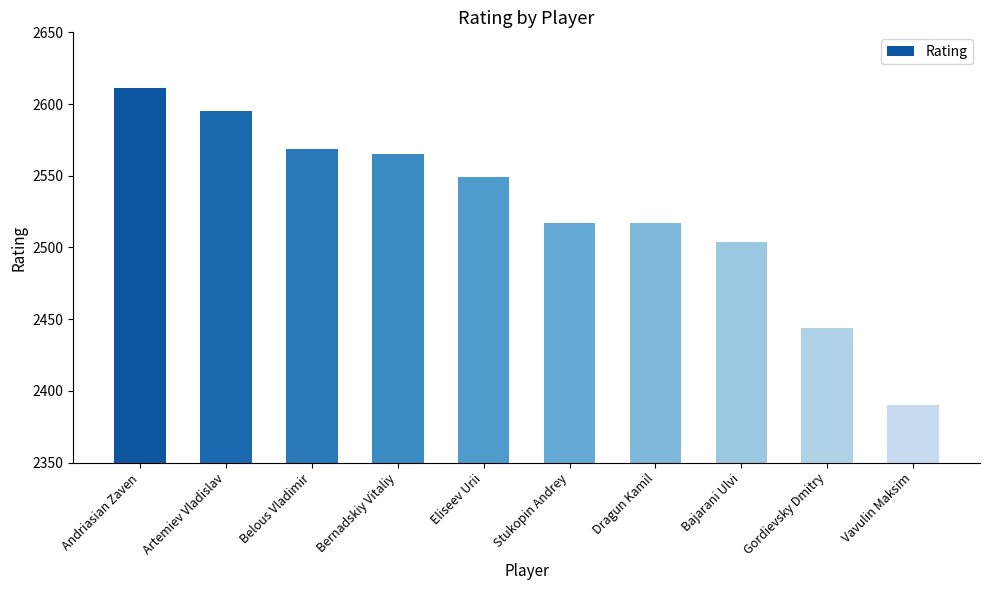

What is the approximate value at Eliseev Urii?

2549